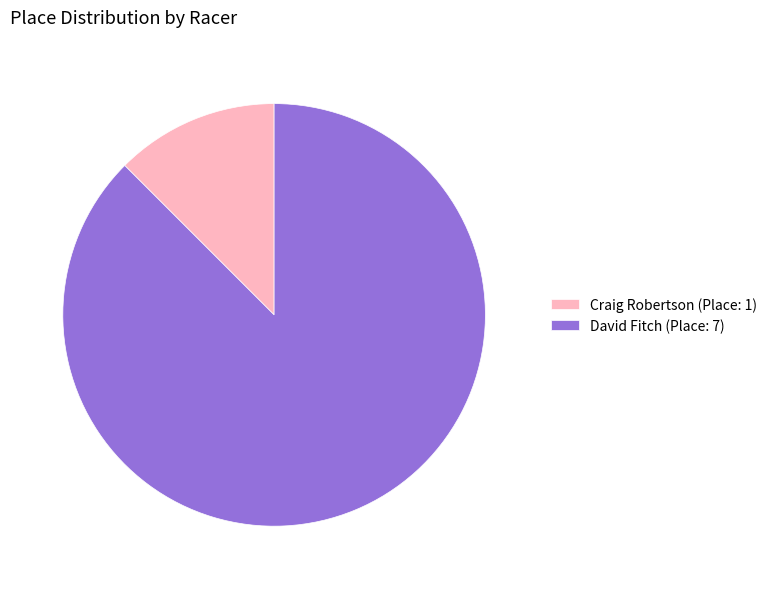

Is the sum of David Fitch (Place: 7) and Craig Robertson (Place: 1) greater than half?

Yes